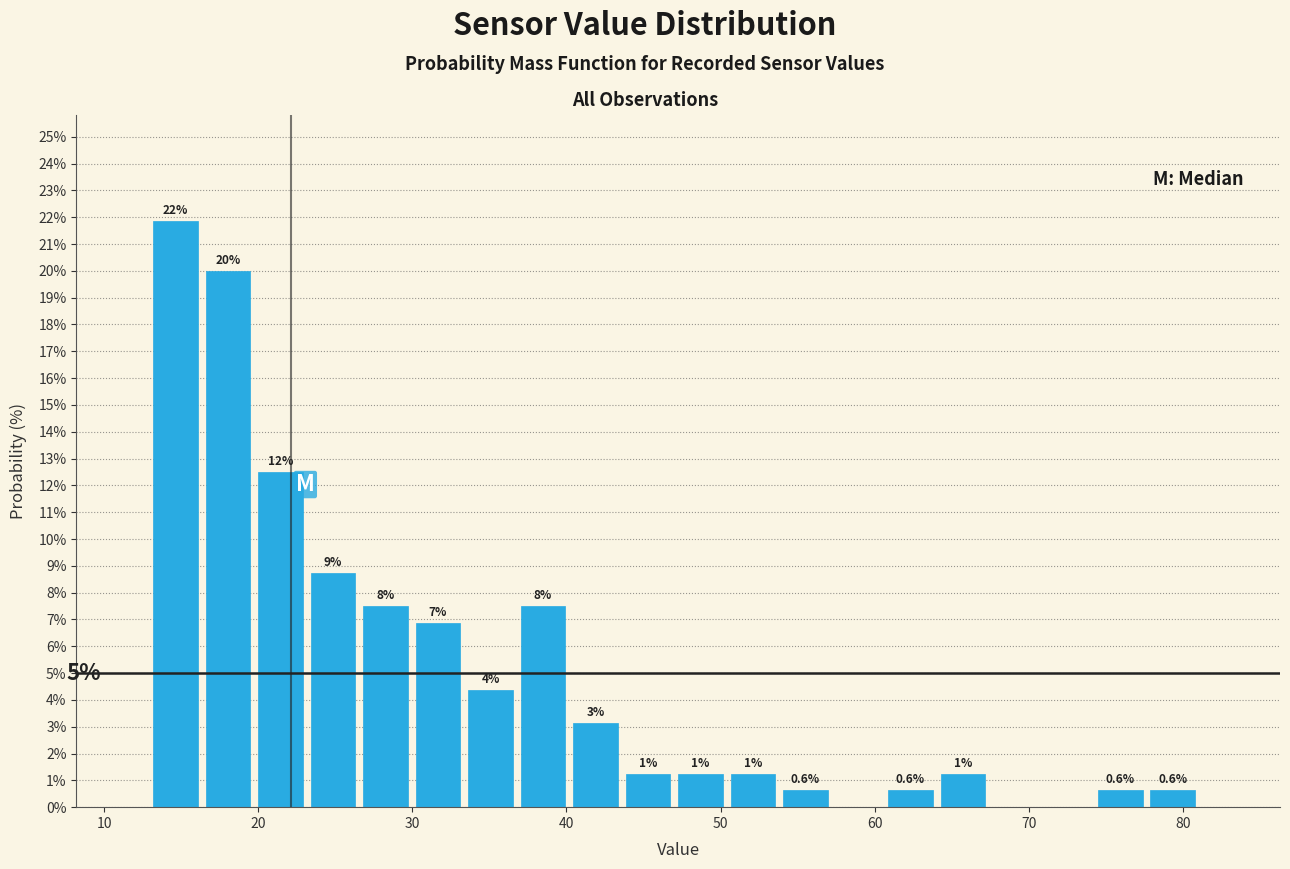

Around what value on the x-axis is the tallest bar? Give the approximate position of its centre, as read against the axis.

15